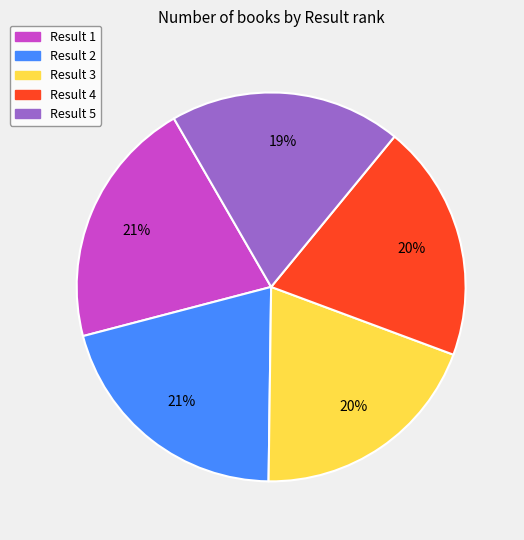

To the nearest percent, what portion does Result 3 represent?

20%